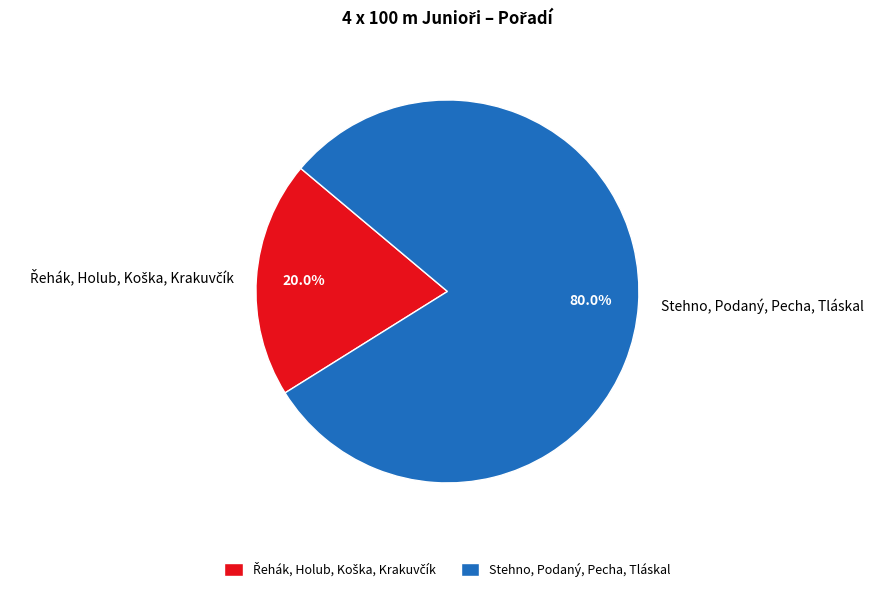

How much of the chart is everything except Stehno, Podaný, Pecha, Tláskal?

20.0%